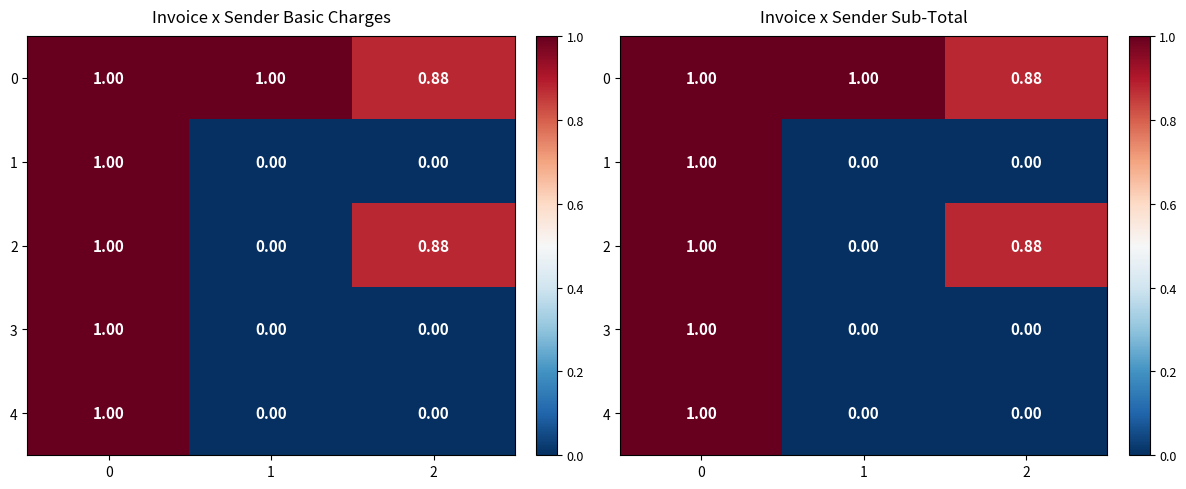

How many data points in 3 are above 0?

1